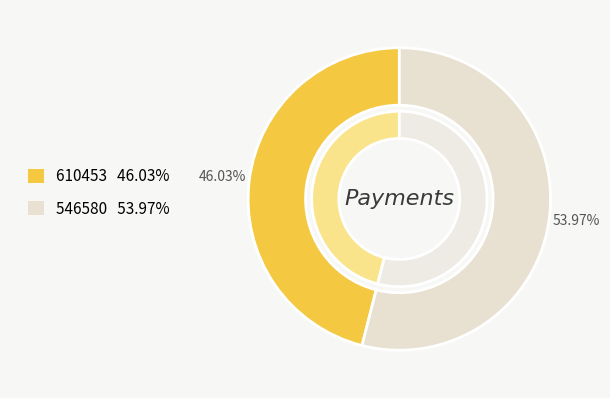

Does any single category account for the majority?

Yes